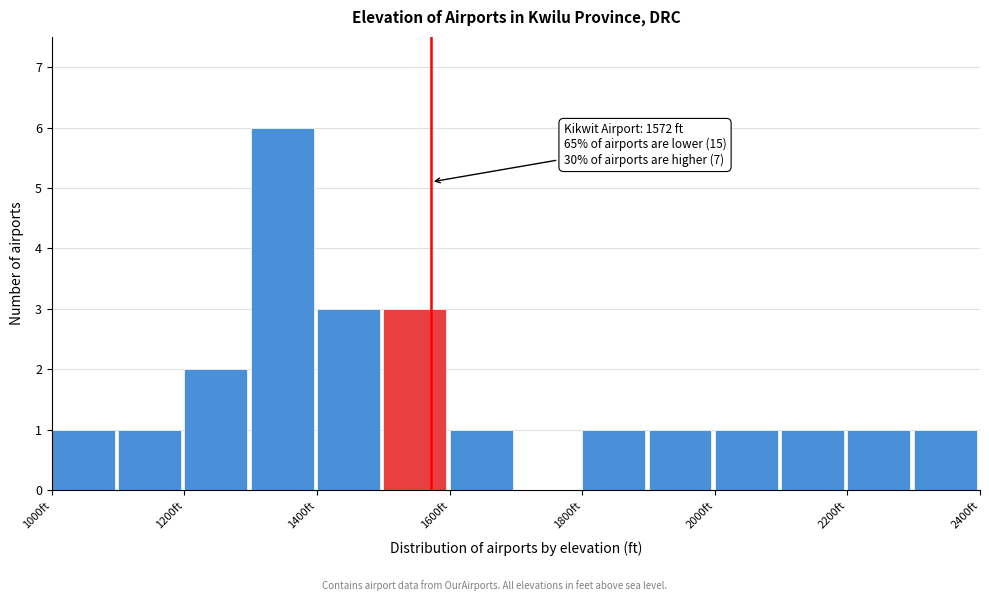

Over which range of the x-axis is the bar tallest?

1300 to 1400